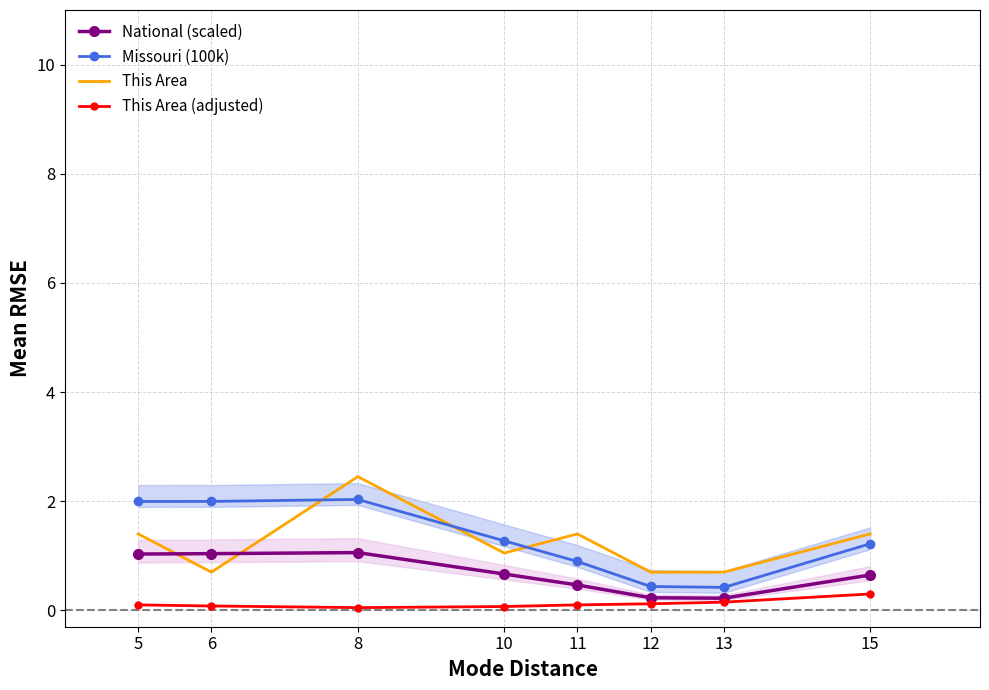

What is the lowest value of the This Area (adjusted) series?

0.1